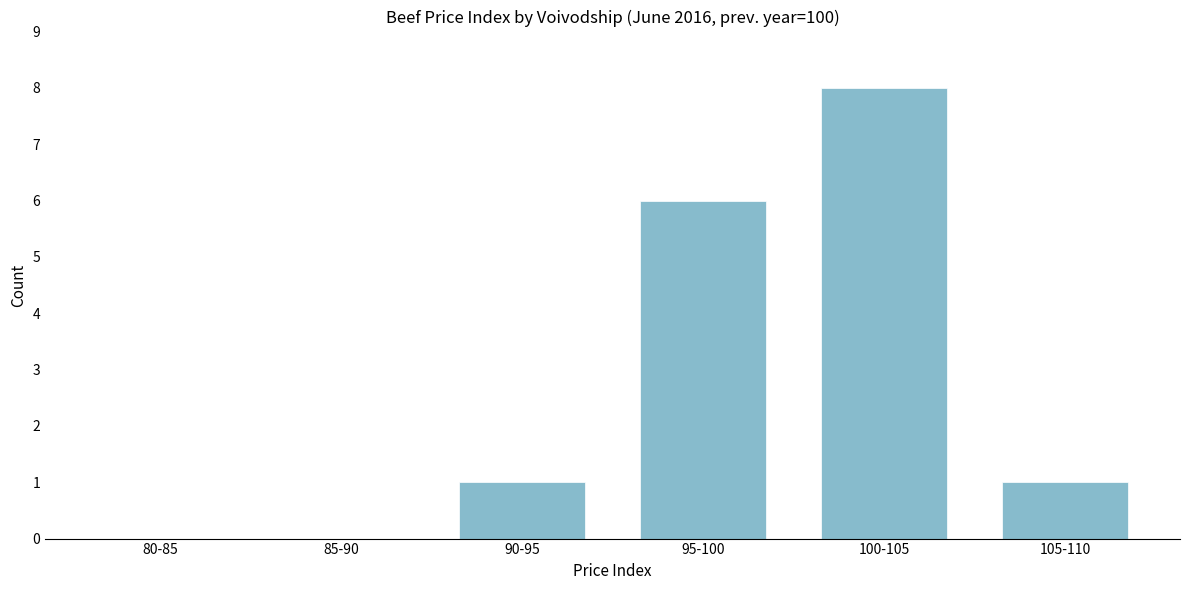

Reading left to right, list all the values displayed in this chart.

80-85=0	85-90=0	90-95=1	95-100=6	100-105=8	105-110=1